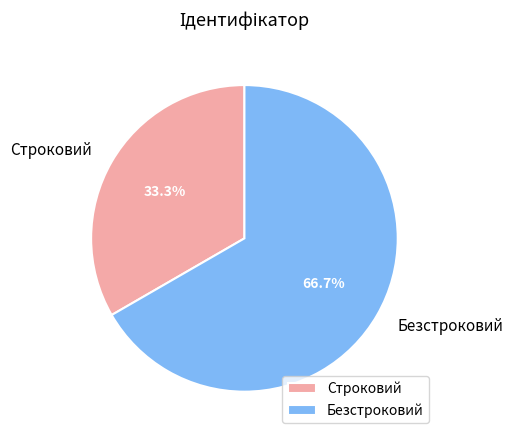

Does Безстроковий account for over 50% of the chart?

Yes